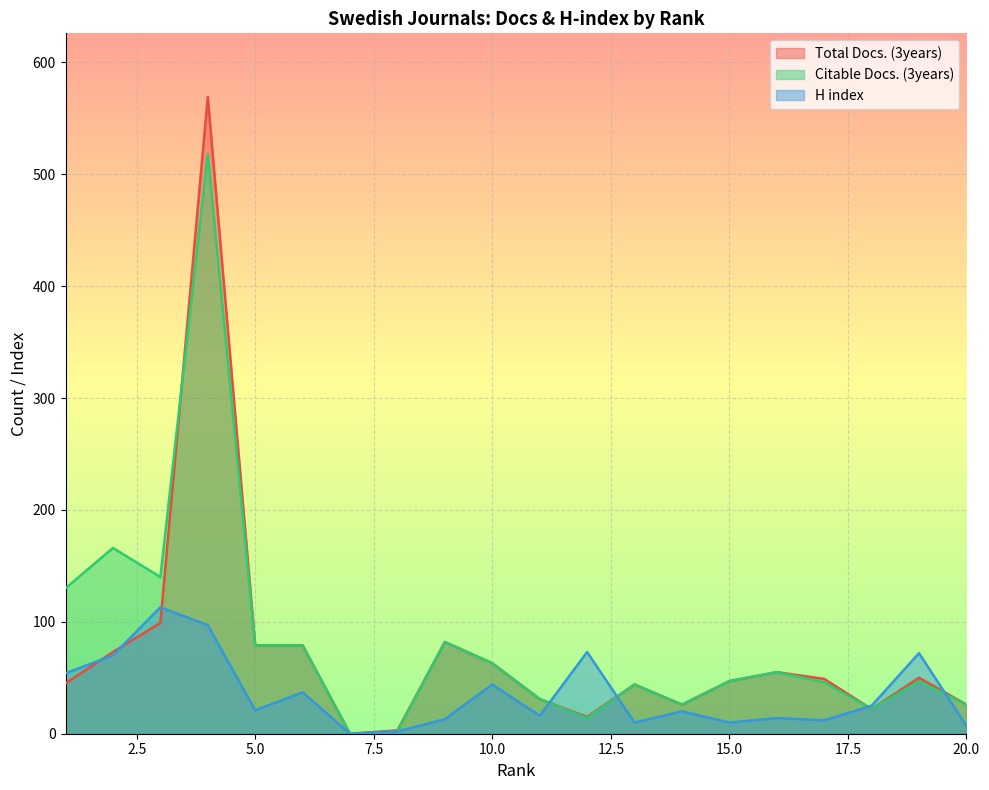

What is the spread (max minus min) of values at 5.0?

58